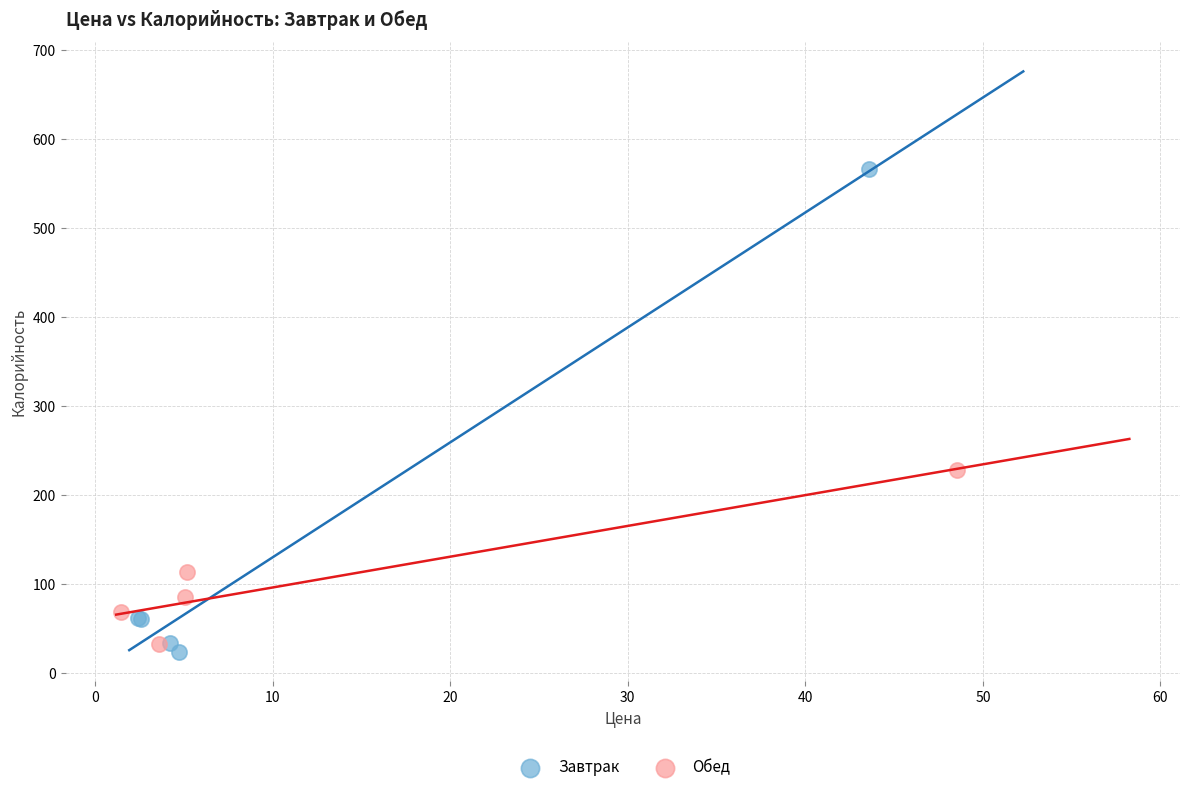

Which series has the largest Y range (max minus min)?

Завтрак